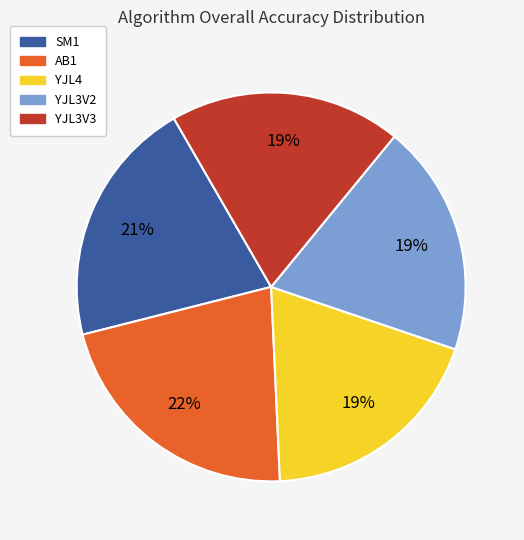

To the nearest percent, what percentage of the pie is YJL3V3?

19%